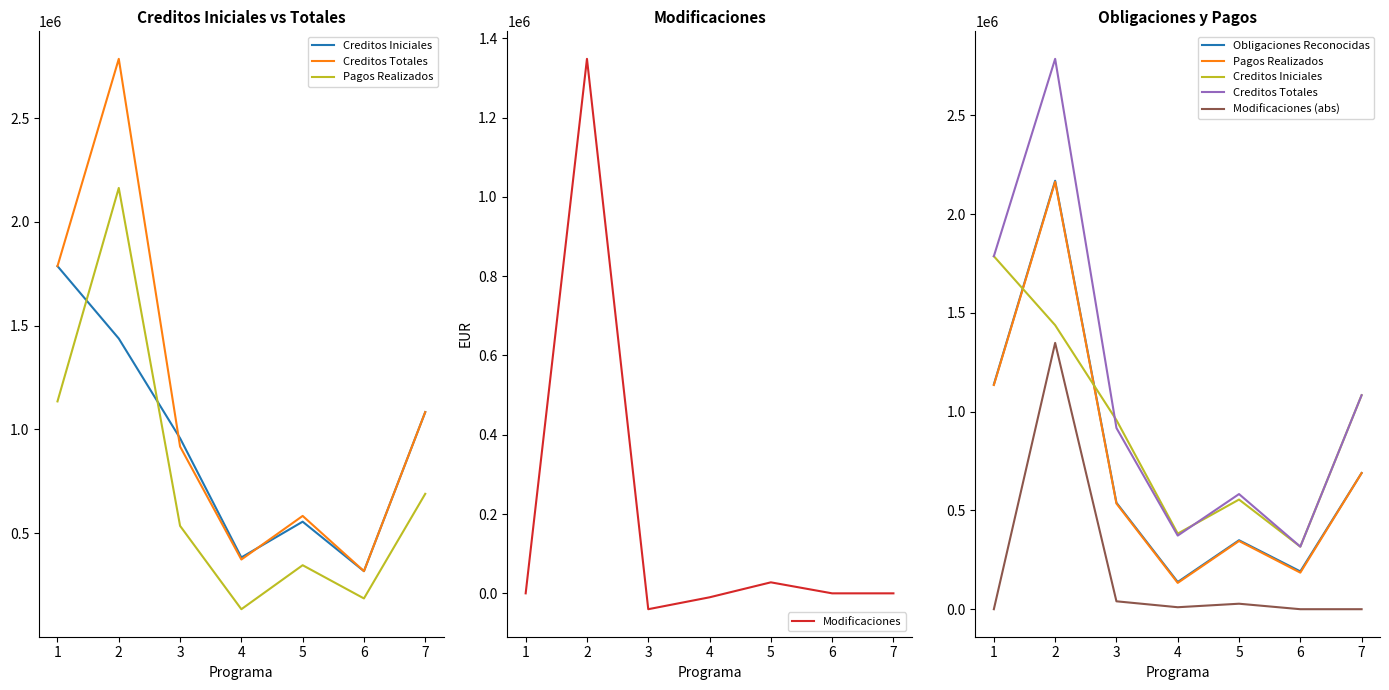

Where does the Modificaciones series first go above 0?

2